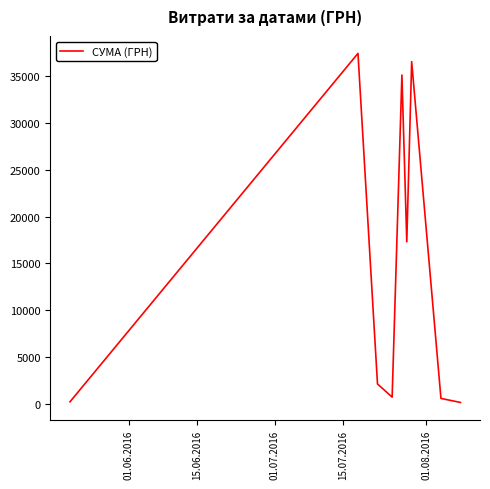

What is the greatest value displayed?

37425.0